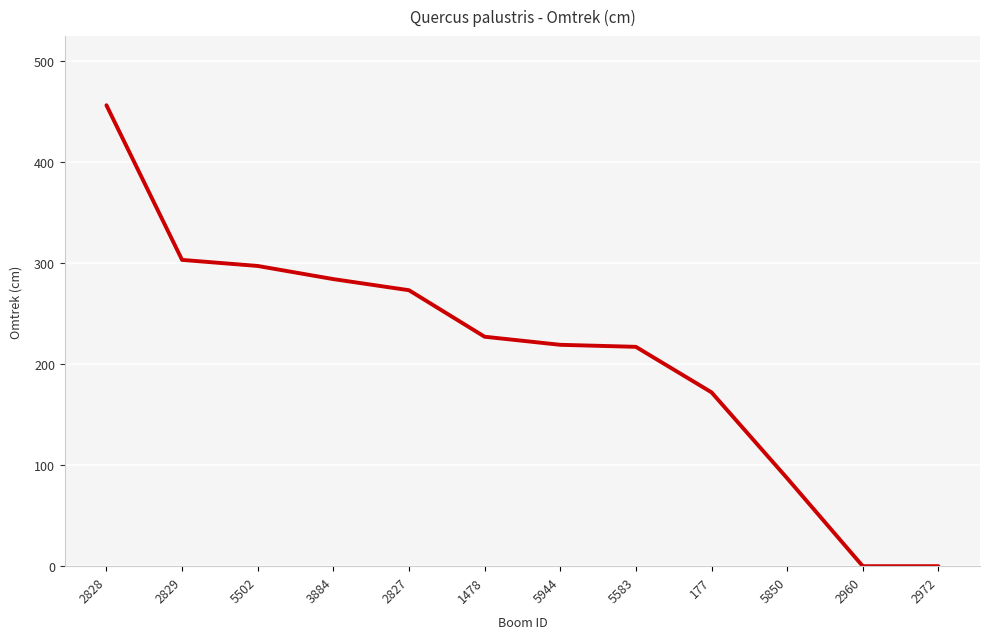

Read the value at 5583, to the nearest 10.

220